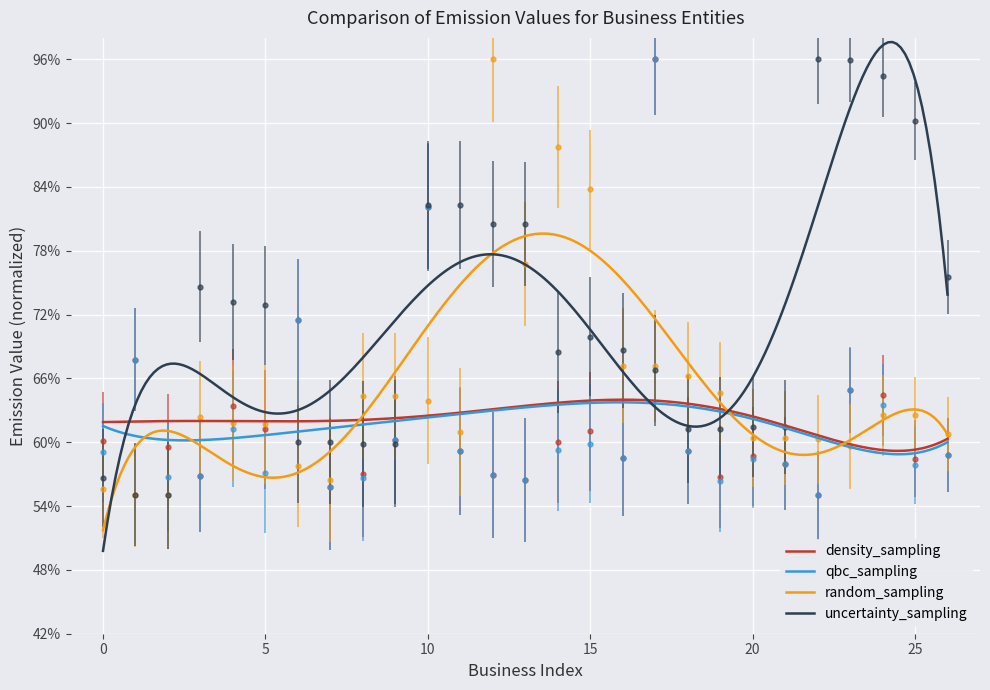

Between 2 and 15, which series saw the biggest shift?

random_sampling